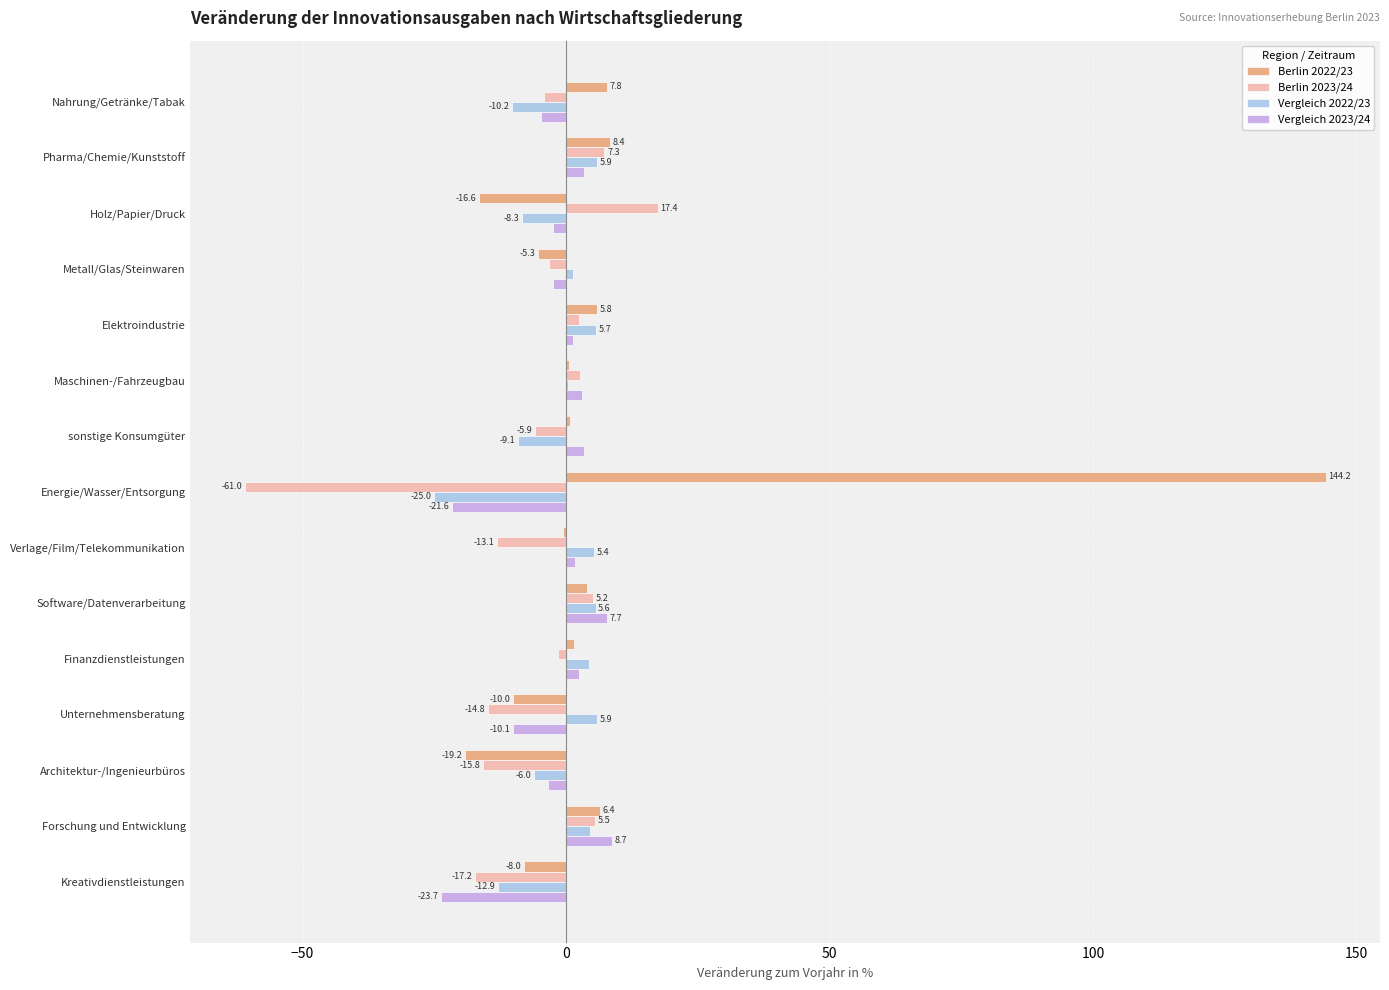

Where is Berlin 2022/23 nearest to the value 62?

Pharma/Chemie/Kunststoff